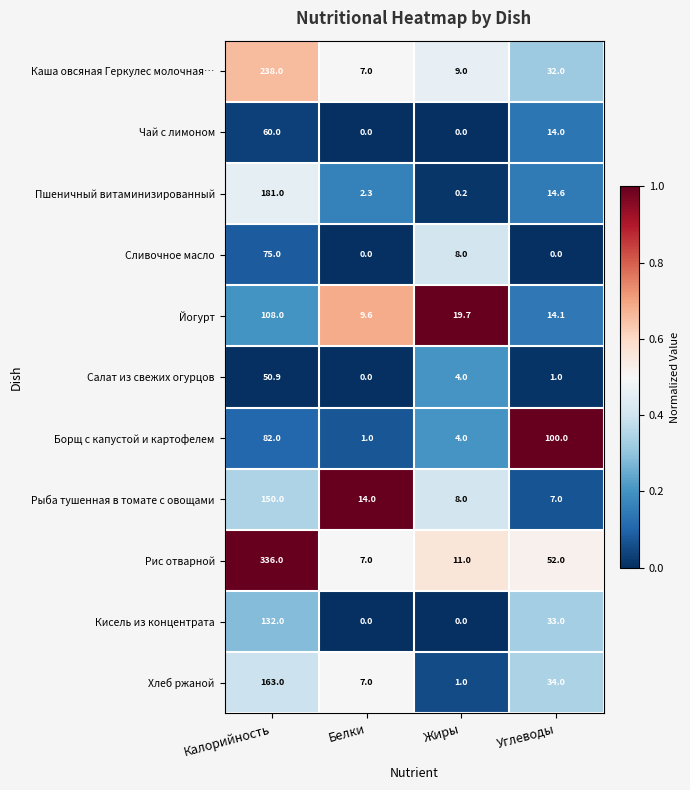

What is the difference between the second highest and second lowest values in the Йогурт series?

5.6